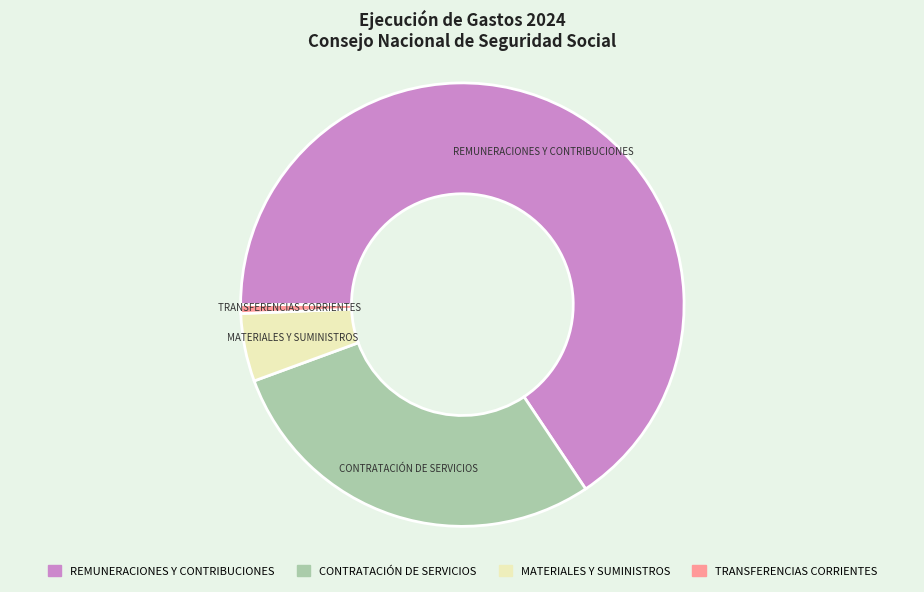

Is the sum of CONTRATACIÓN DE SERVICIOS and MATERIALES Y SUMINISTROS greater than half?

No